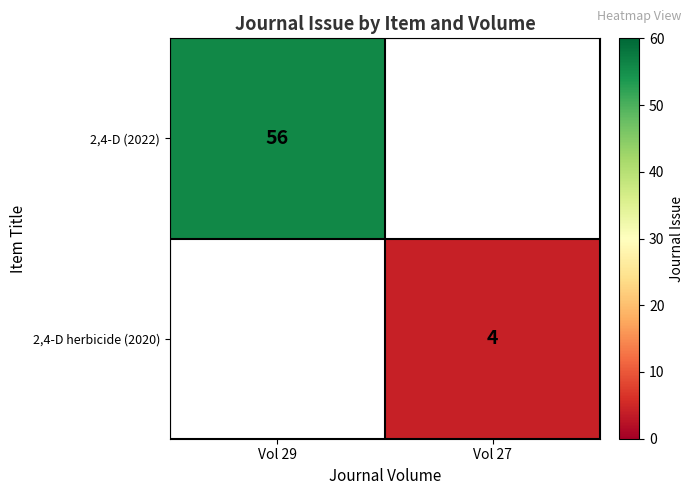

True or false: 2,4-D (2022) has a value of 56 at Vol 29.

True